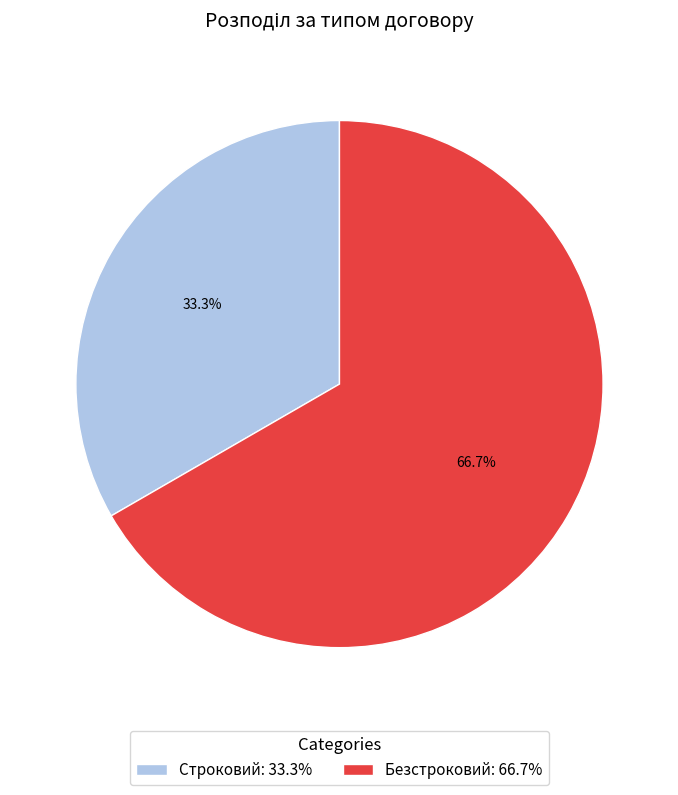

Count the number of slices in the pie.

2